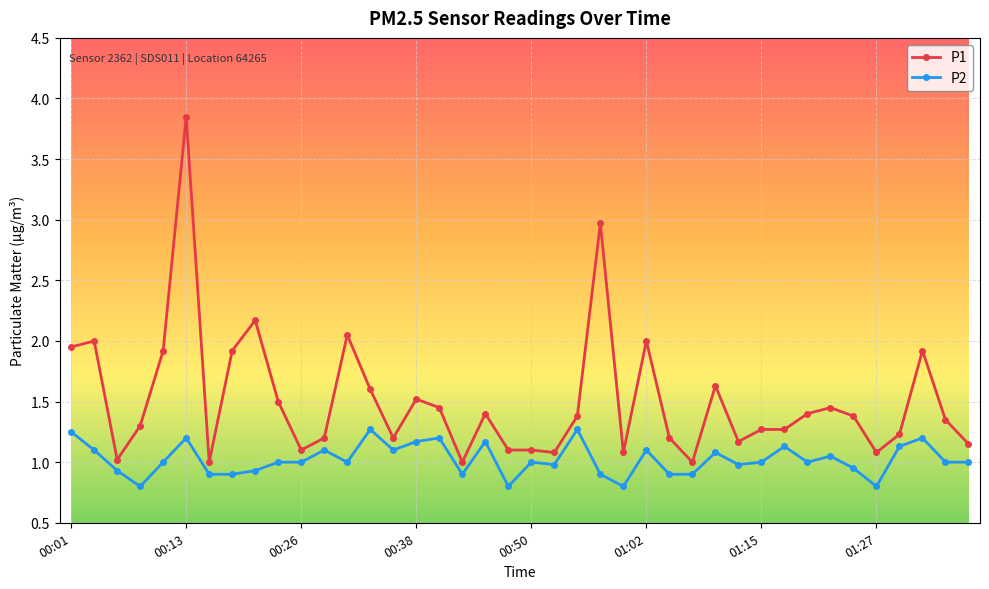

What is the average value of the P2 series?

1.0